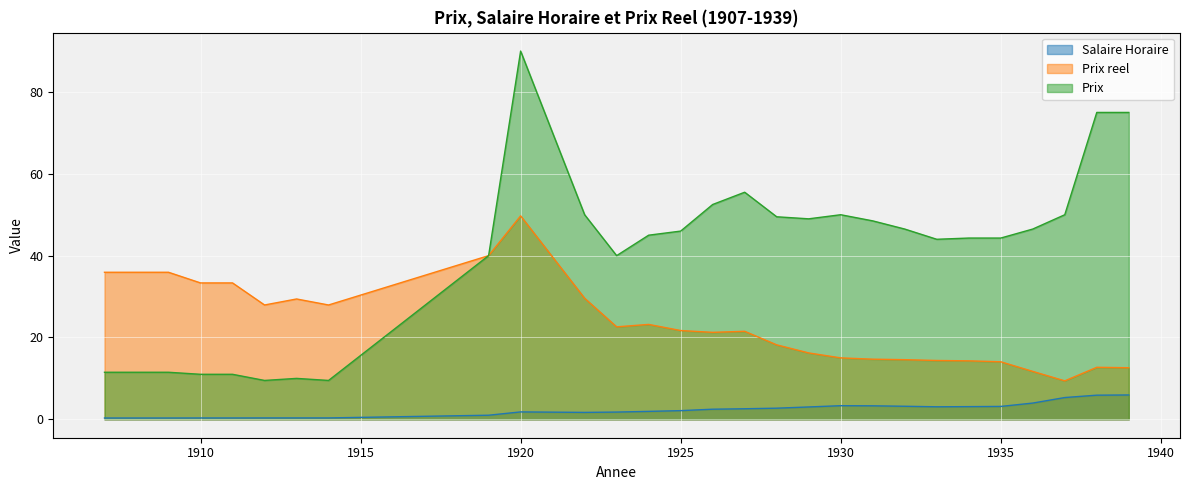

What is the average value of the Prix reel series?

23.5